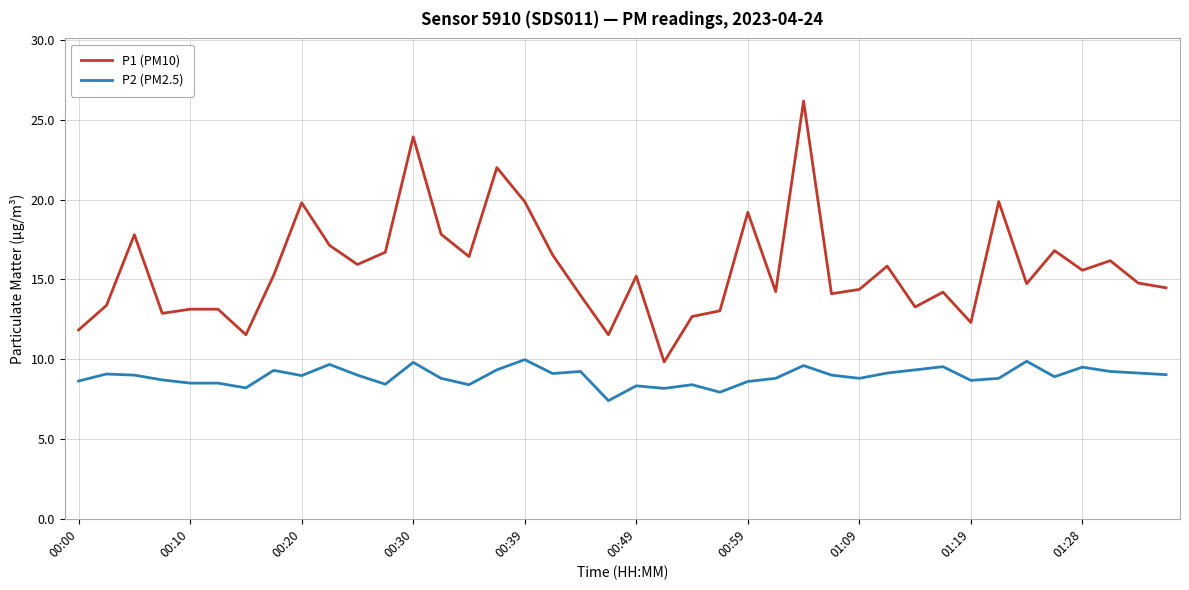

What are all the series names shown in the legend?

P1 (PM10), P2 (PM2.5)